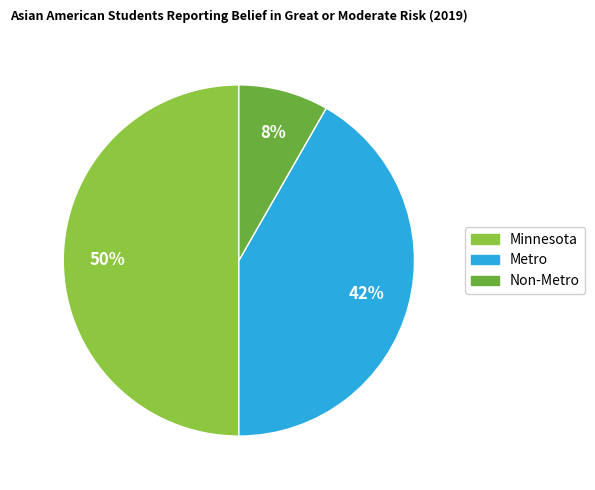

Which has a higher value, Minnesota or Metro?

Minnesota